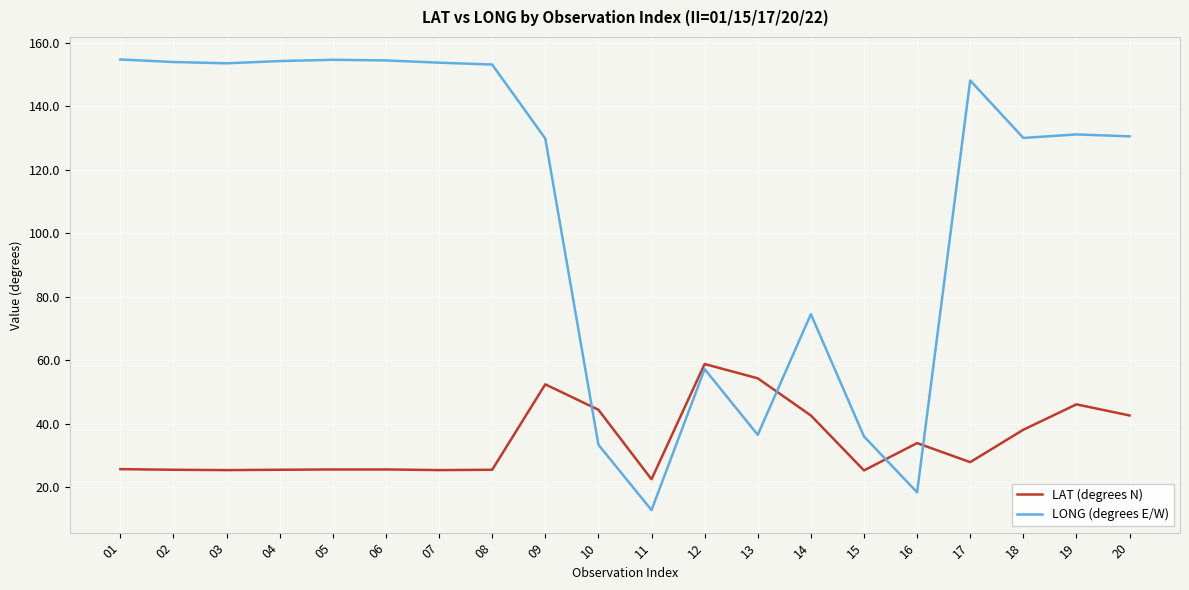

At how many categories does at least one series exceed 108?

13